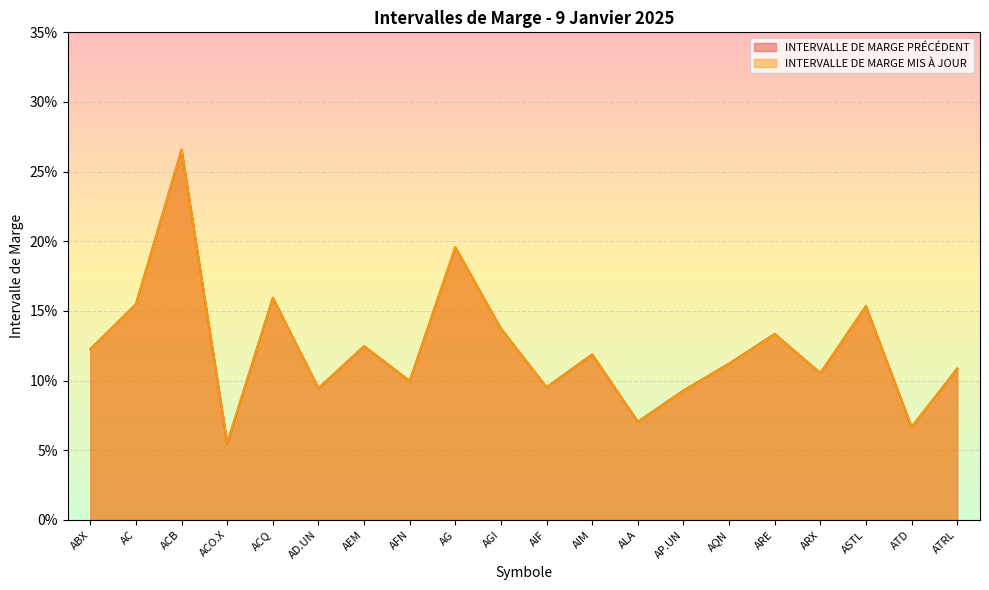

How many lines are shown in the chart?

2